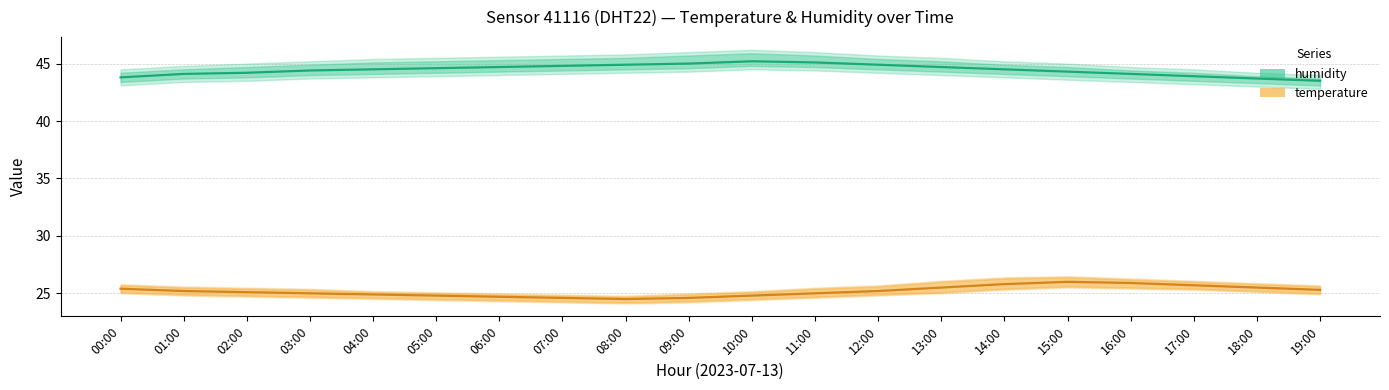

What is the sum of the humidity values at 16:00 and 07:00?

88.9